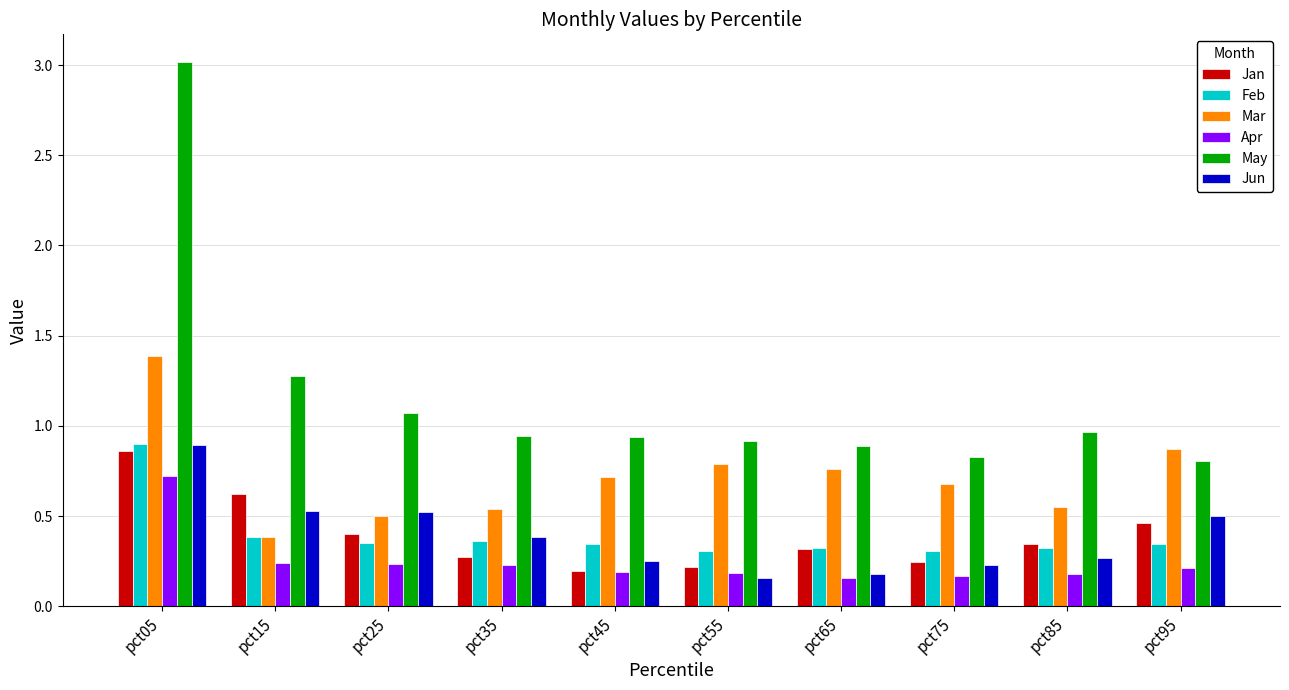

The value of May at pct05 is 3.0. True or false?

True